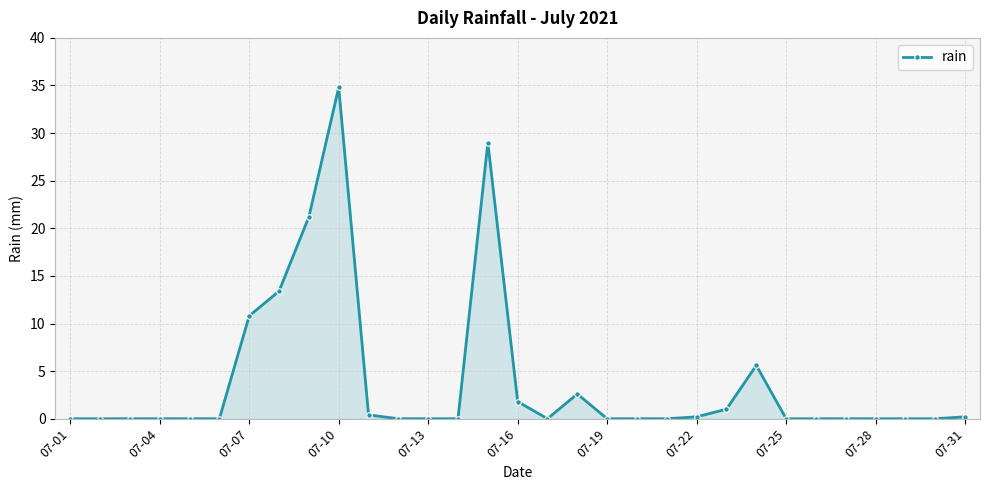

What is the average value?

3.9